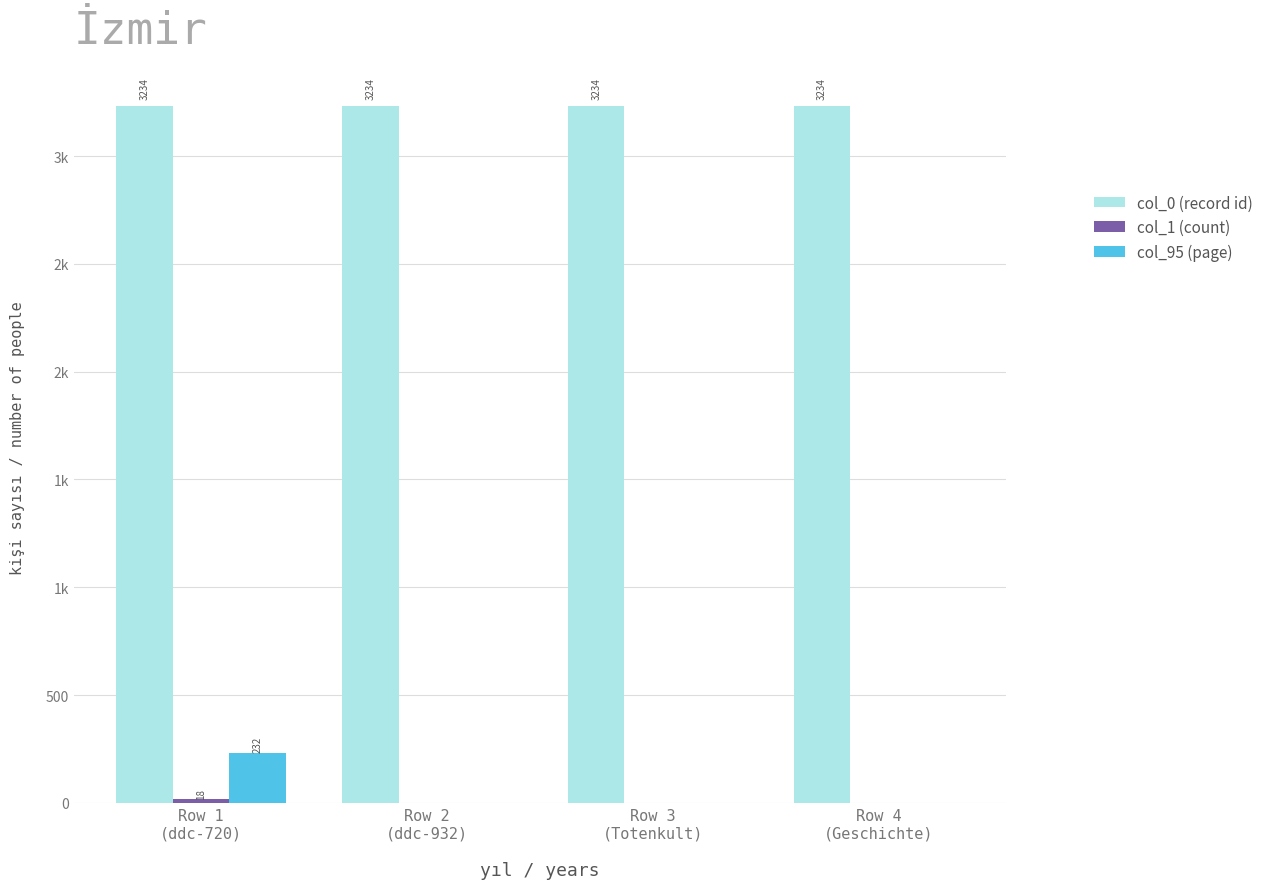

What is the average value of the col_95 (page) series?

58